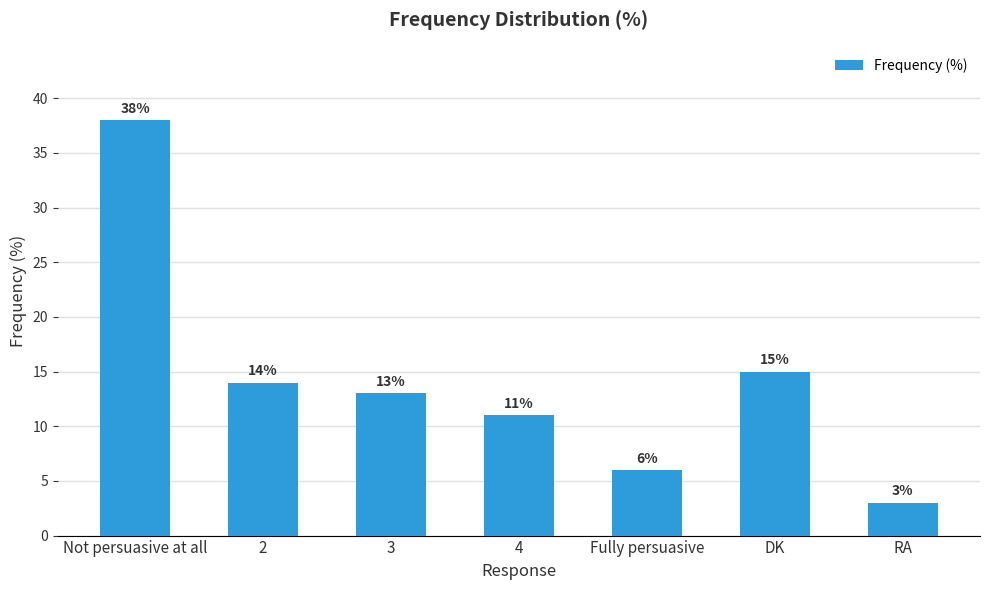

What is the change in value from Not persuasive at all to 4?

-27